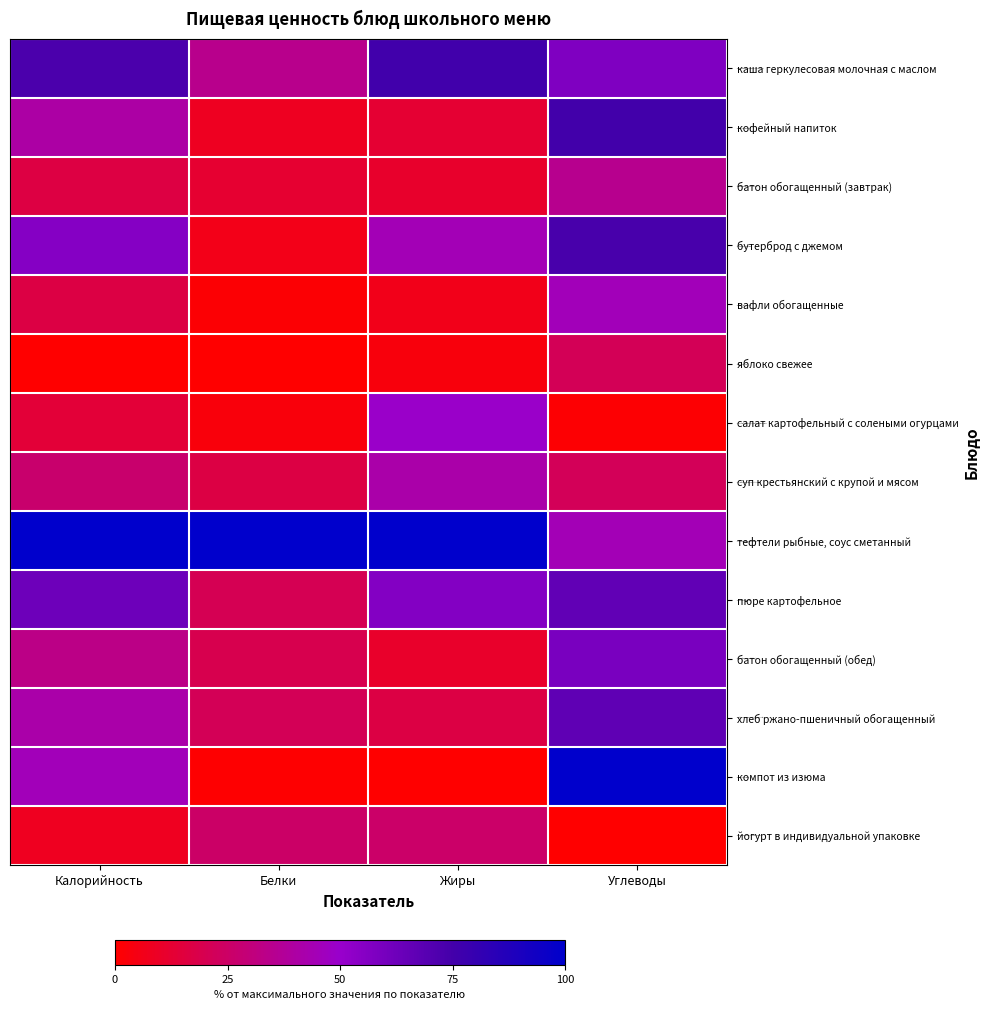

Which series has the largest range (max minus min)?

компот из изюма